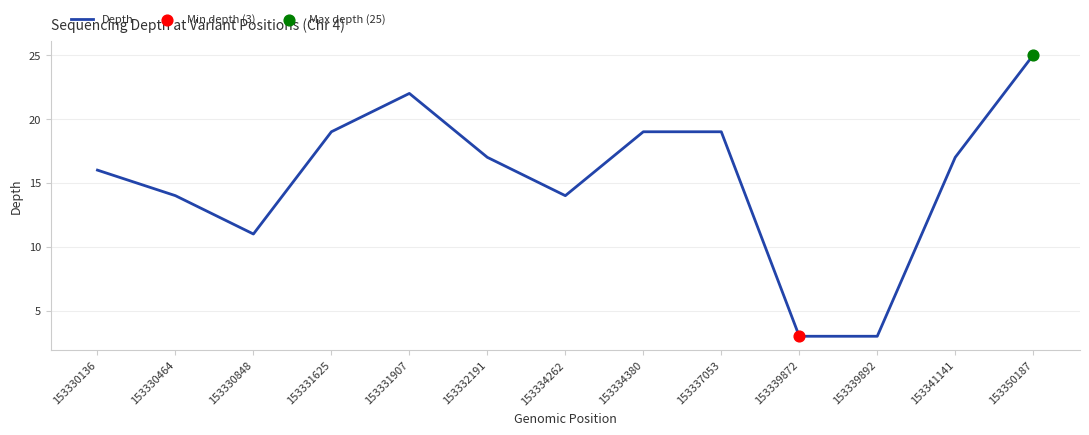

Which has a higher value, 153350187 or 153334262?

153350187